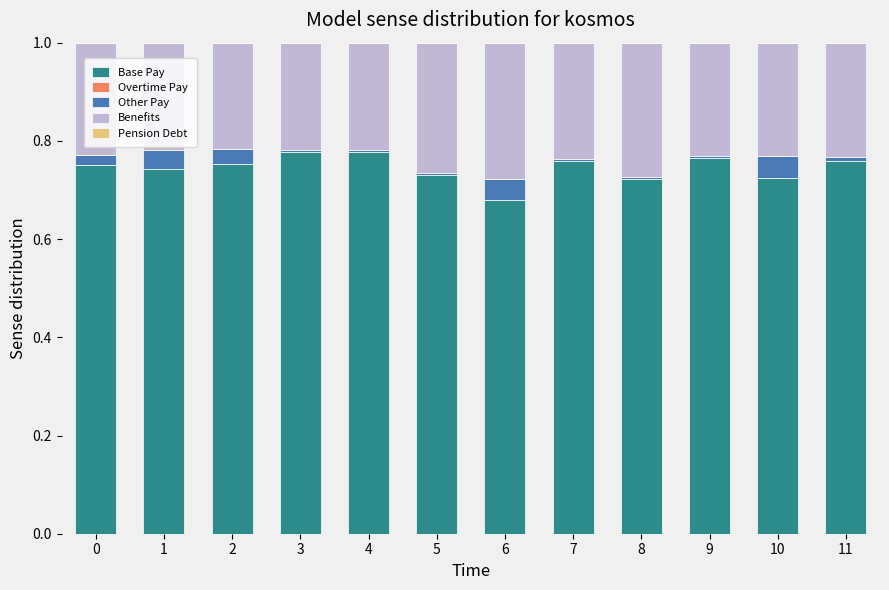

What is the total value across all series at 2?

1.0